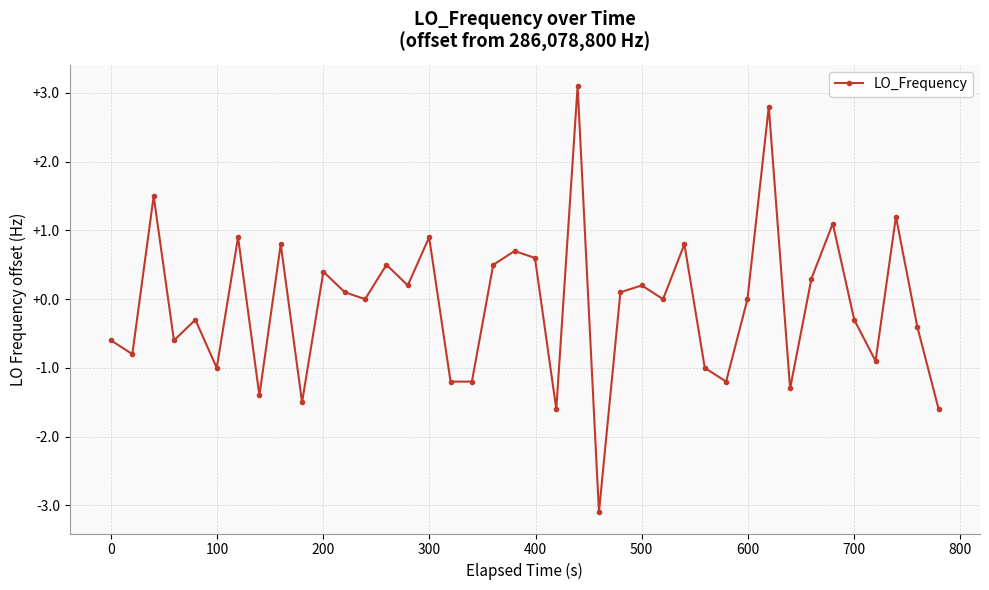

What is the maximum value shown in the chart?

3.1